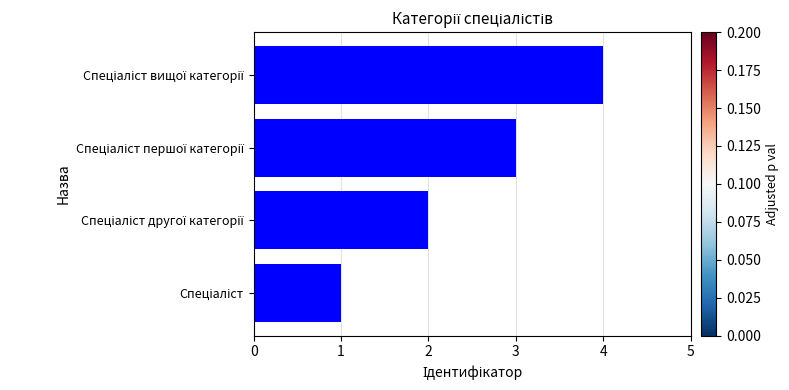

What is the greatest value displayed?

4